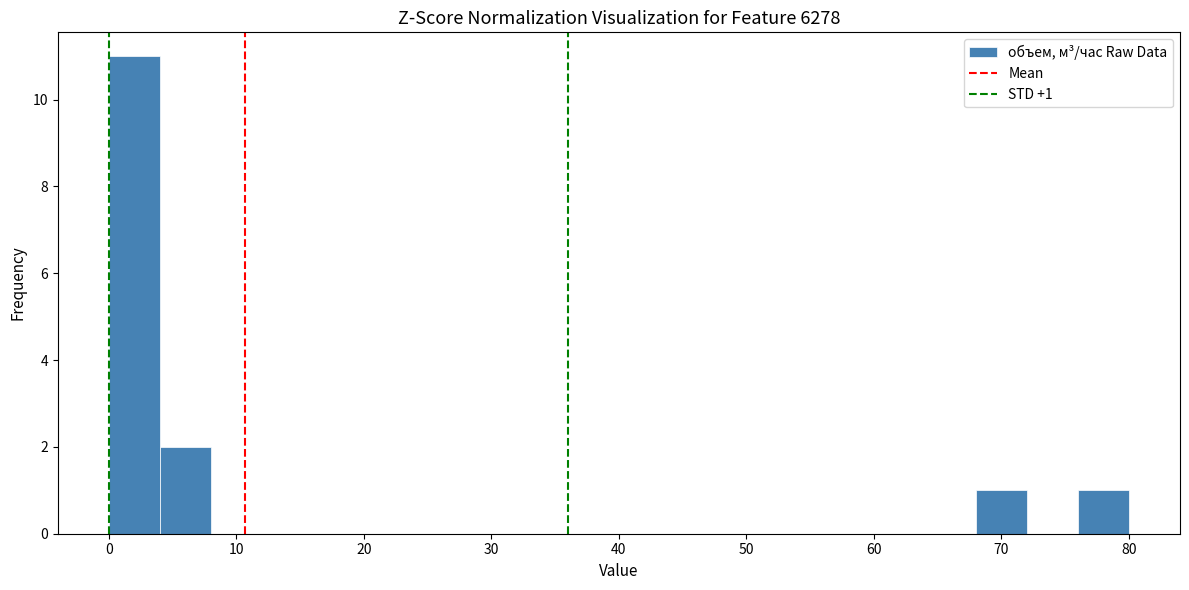

Which range on the x-axis has the tallest bar?

0 to 4